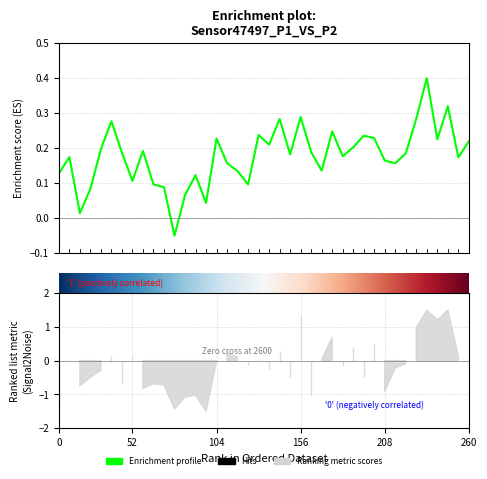

True or false: the data shows 0.2 at 0.

False